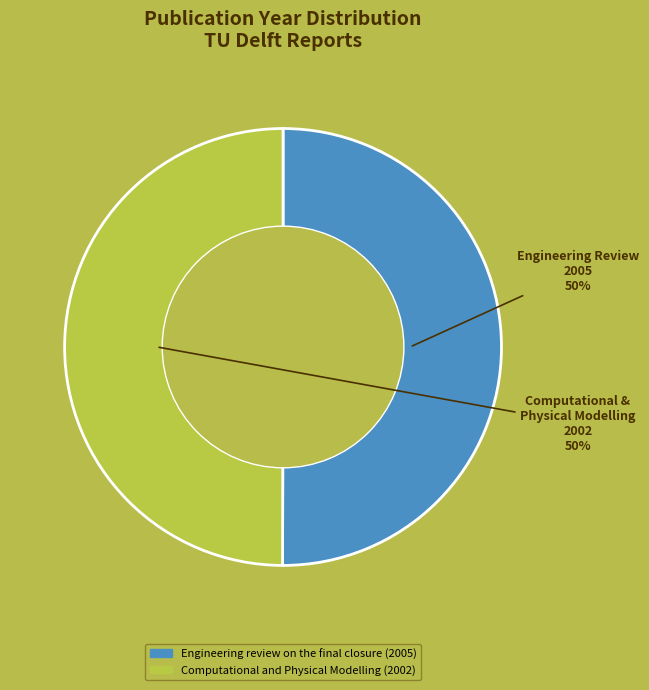

Combined, do Computational and Physical Modelling (2002) and Engineering review on the final closure (2005) account for over 50%?

Yes